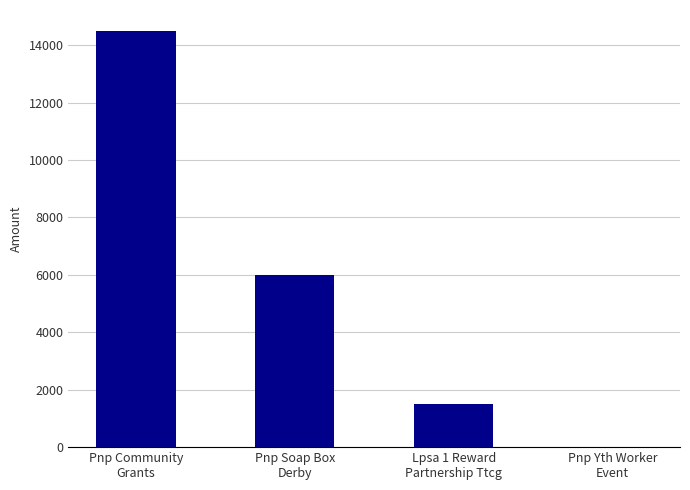

Which label corresponds to the largest value in the chart?

Pnp Community
Grants